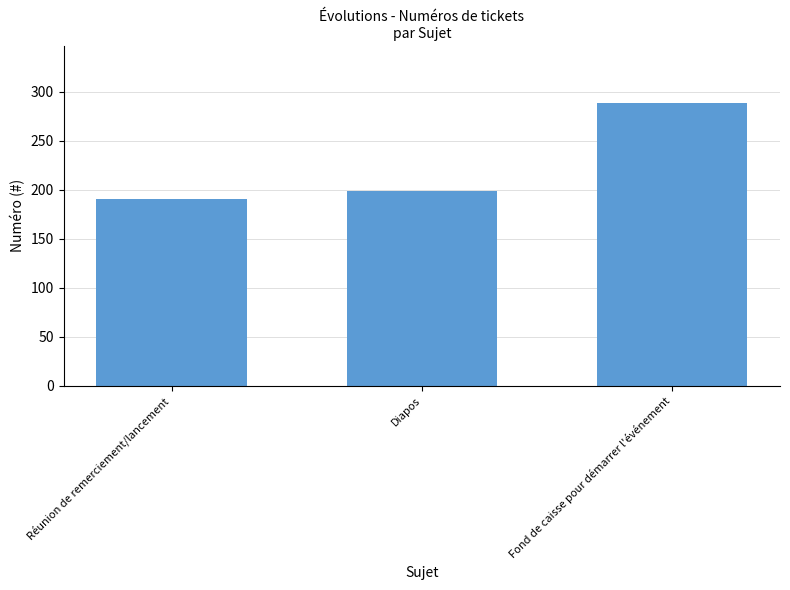

How many values are below 199?

1